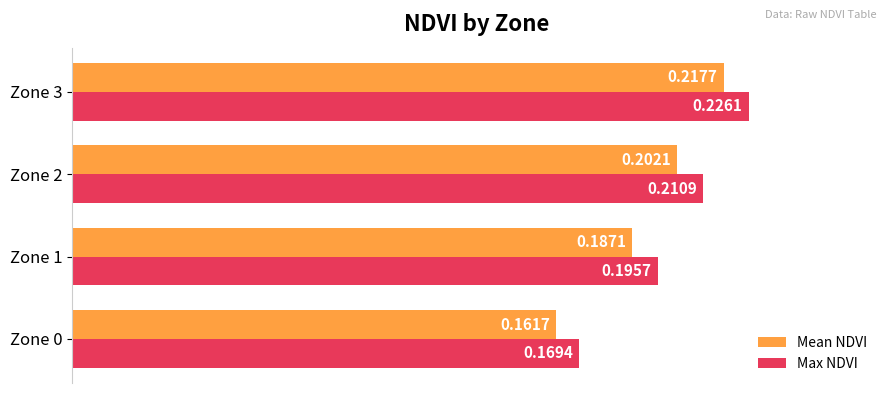

Which series has the largest range (max minus min)?

Max NDVI